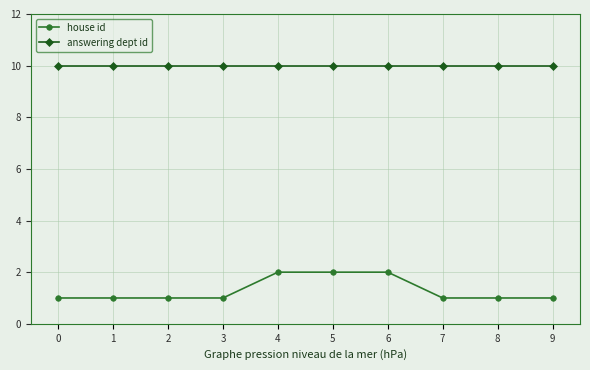

What is the value of the answering dept id point at the 6th from the left?

10